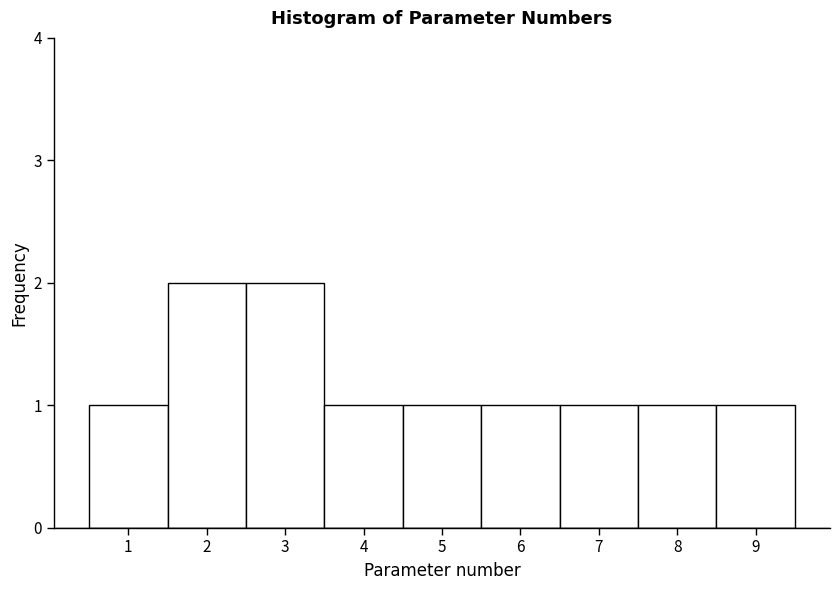

How tall is the bar that spans 4.5 to 5.5 on the x-axis? The values are not printed on the chart, so give them approximately, as read against the axis.

1